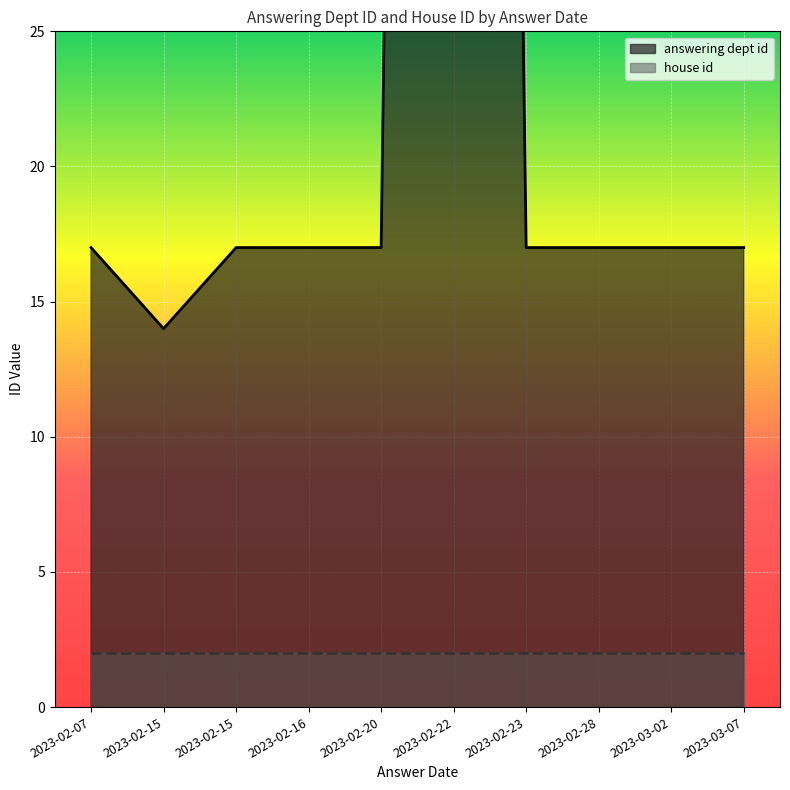

What is the total value across all series at 2023-02-07?

19